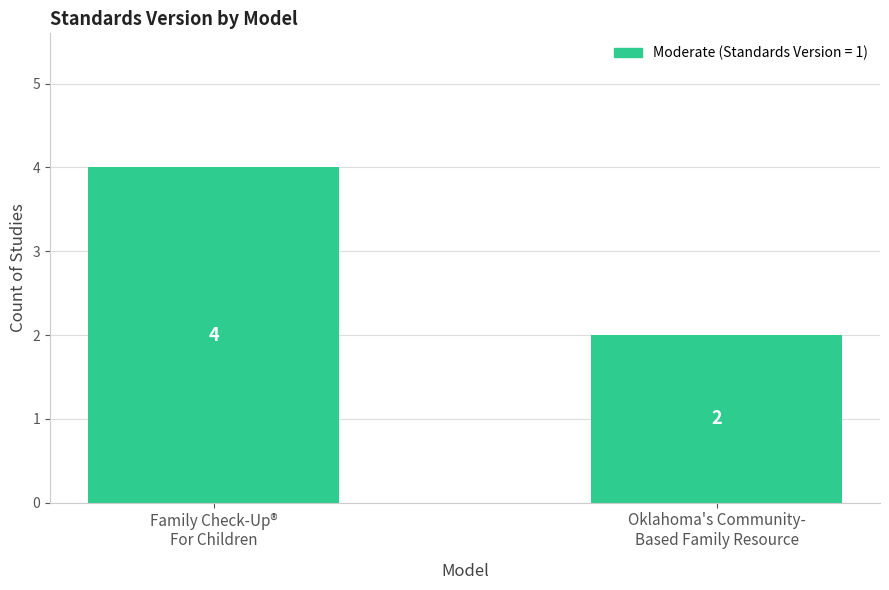

What is the average value?

3